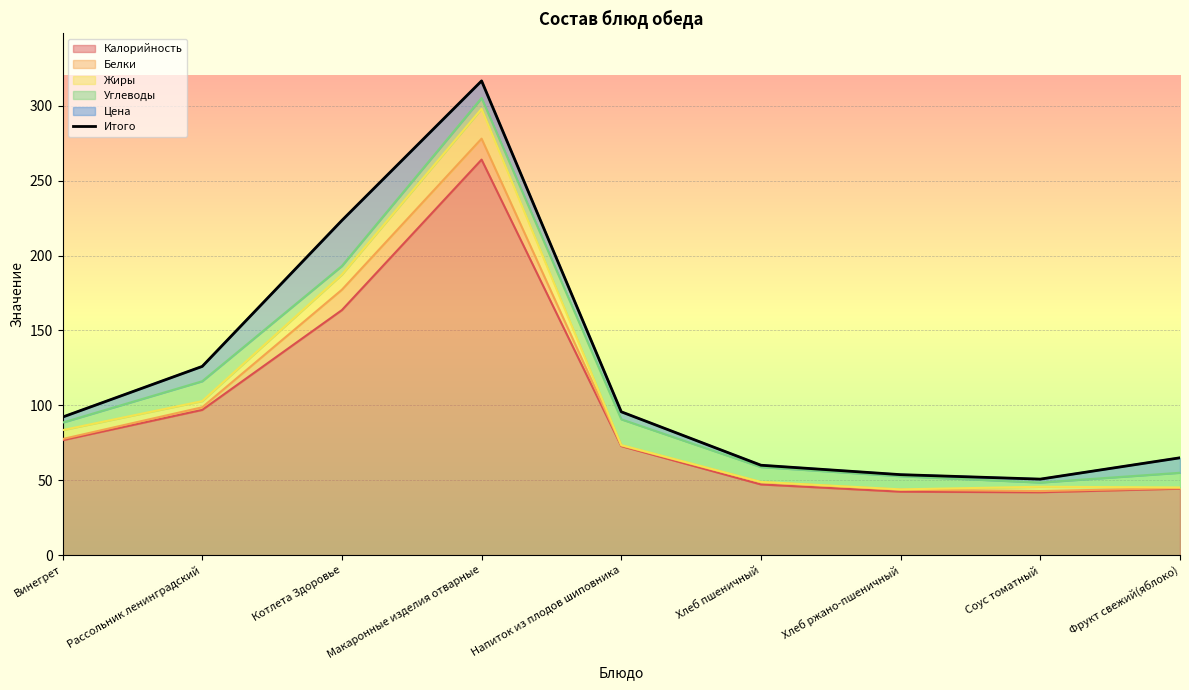

What is the average value?

120.4